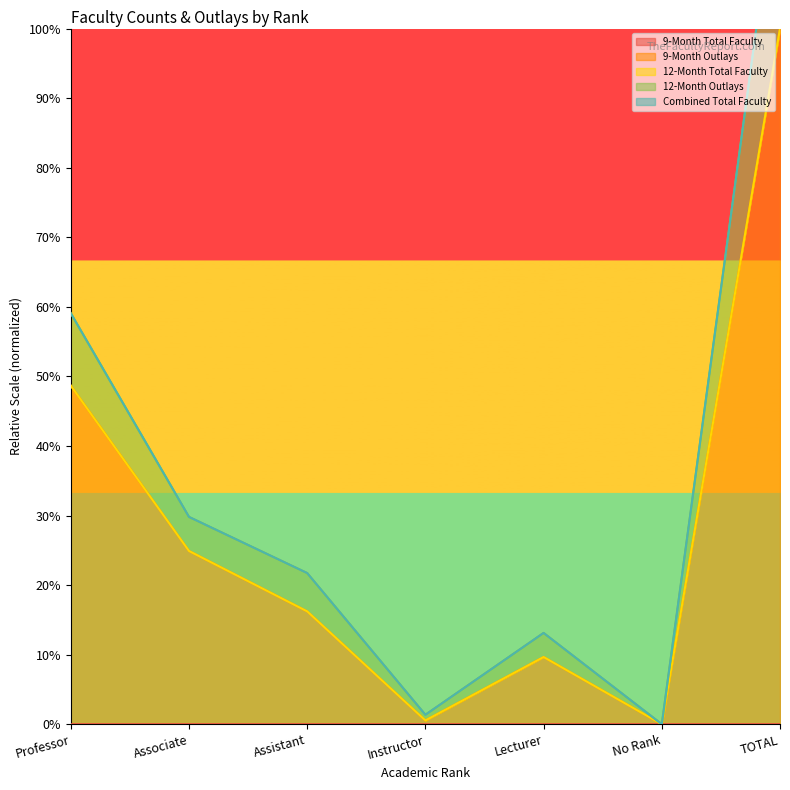

Is it true that 9-Month Total Faculty equals 0.0 at No Rank?

True